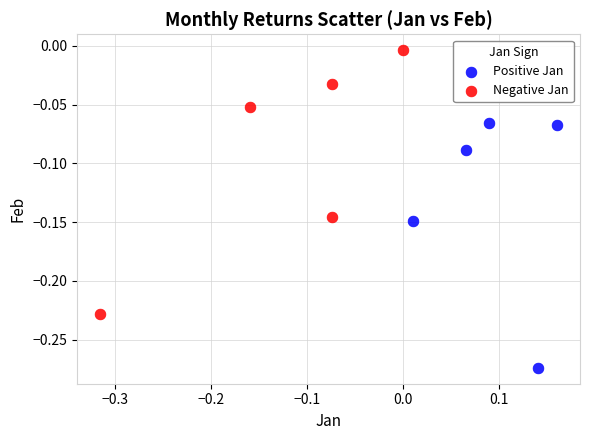

Which series contains the highest Y value?

Negative Jan